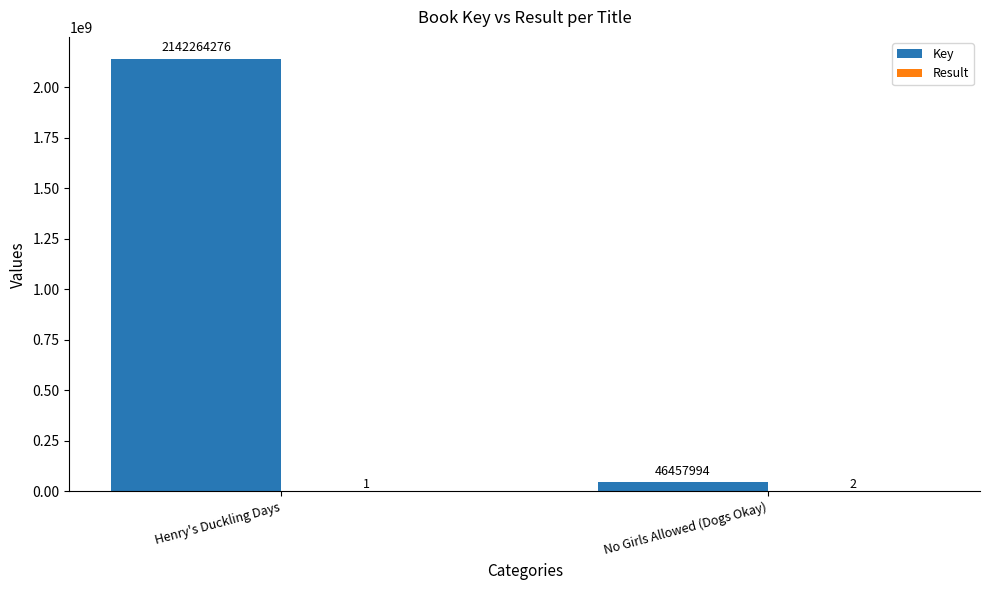

What is the total value across all series at No Girls Allowed (Dogs Okay)?

46457996